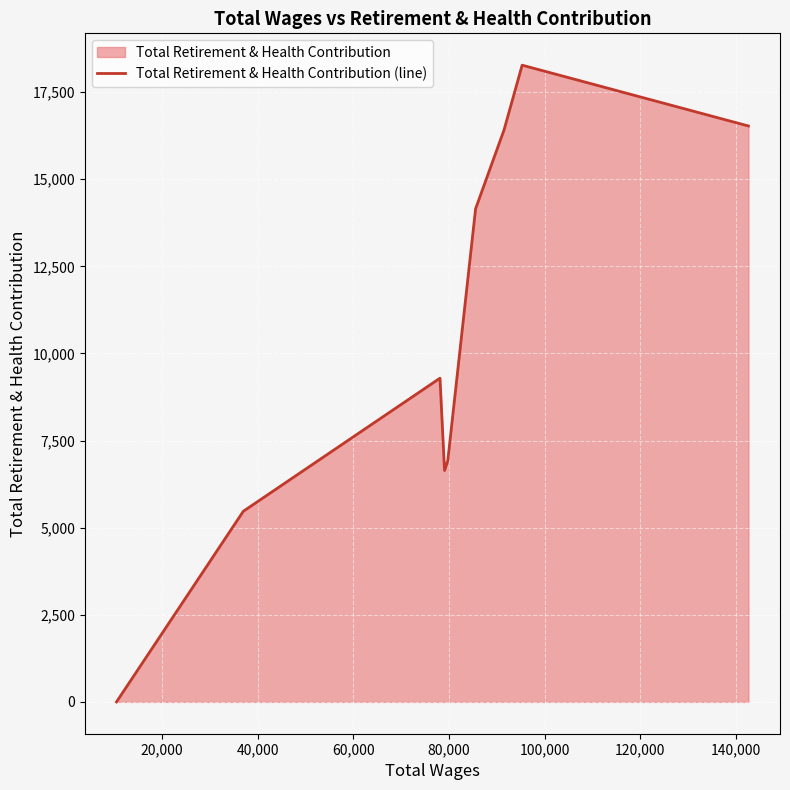

What is the difference between the maximum and minimum values?

18273